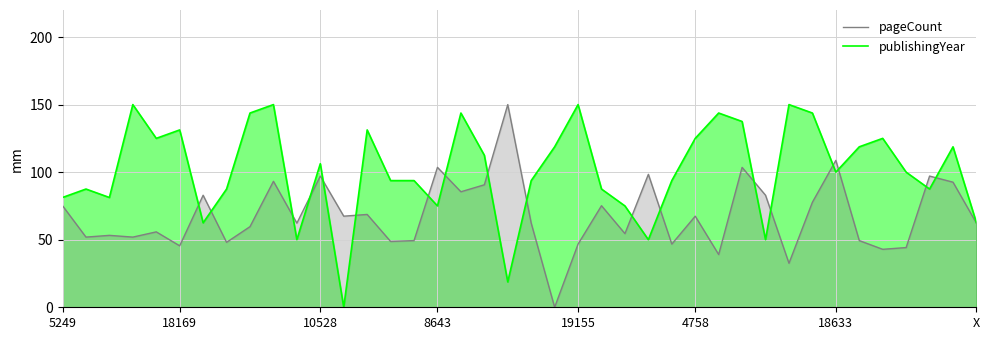

What are all the series names shown in the legend?

pageCount, publishingYear